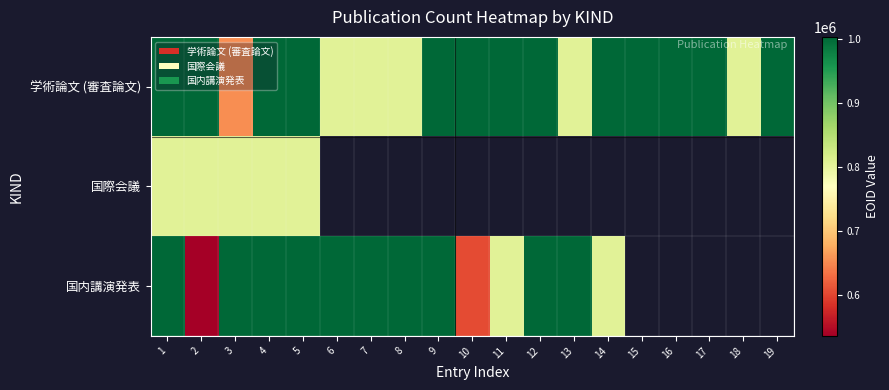

Rank the series by their maximum value, from lowest to highest.

国際会議, 国内講演発表, 学術論文 (審査論文)